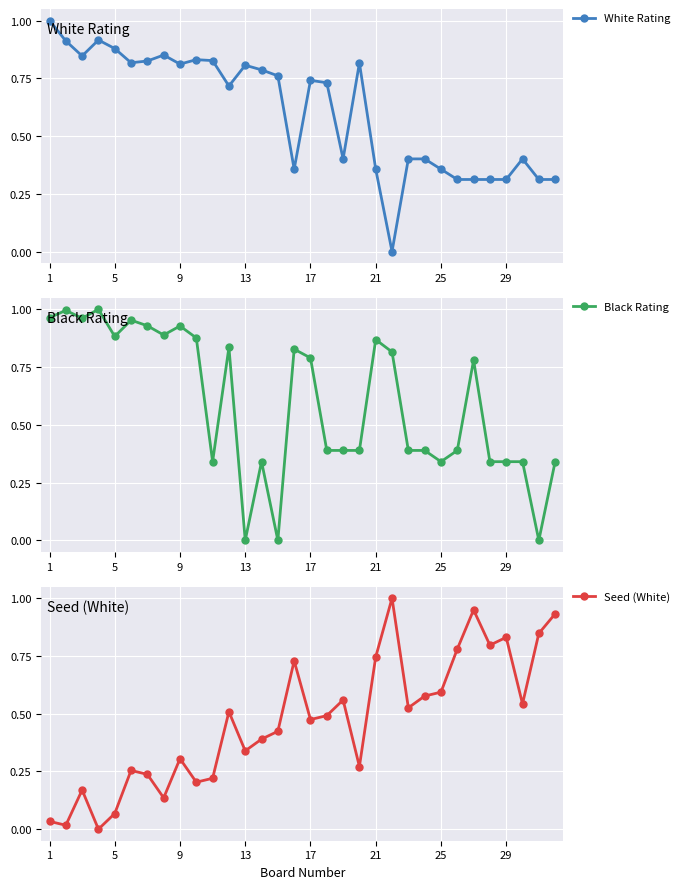

True or false: White Rating has more than 2 points higher than both neighbors.

True